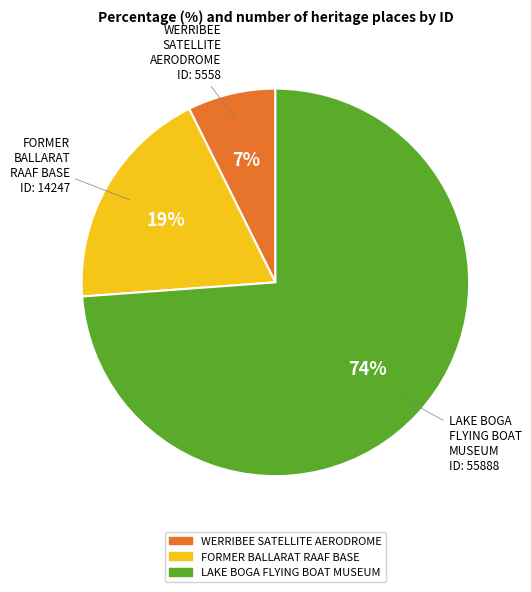

Between FORMER BALLARAT RAAF BASE and LAKE BOGA FLYING BOAT MUSEUM, which is larger?

LAKE BOGA FLYING BOAT MUSEUM